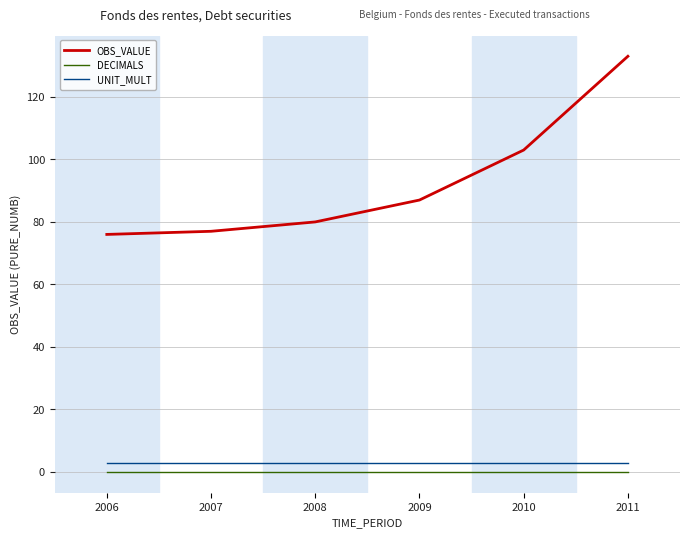

What is the total value across all series at 2010?

106